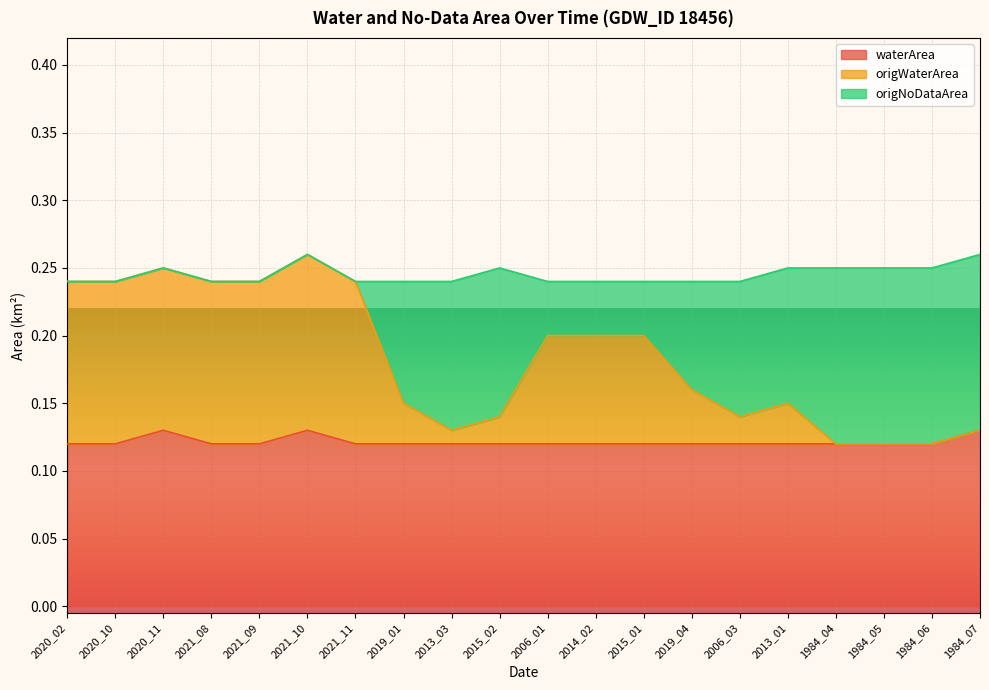

How many lines are shown in the chart?

3